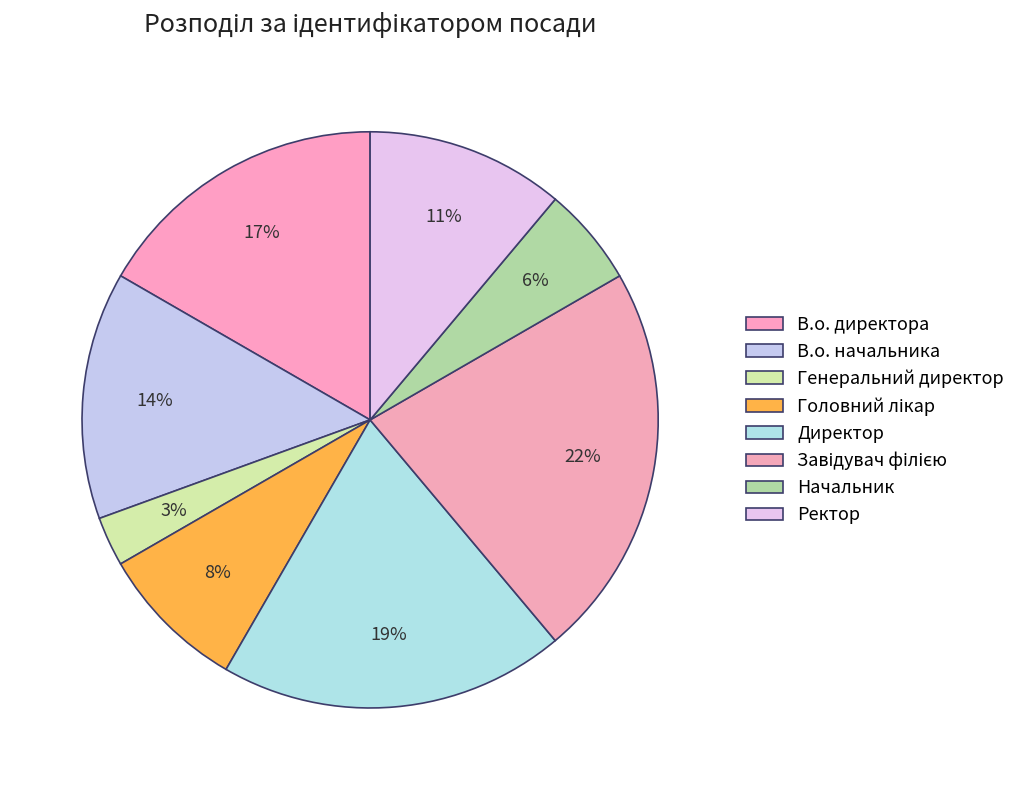

What percentage do Генеральний директор and Директор together represent?

22.2%